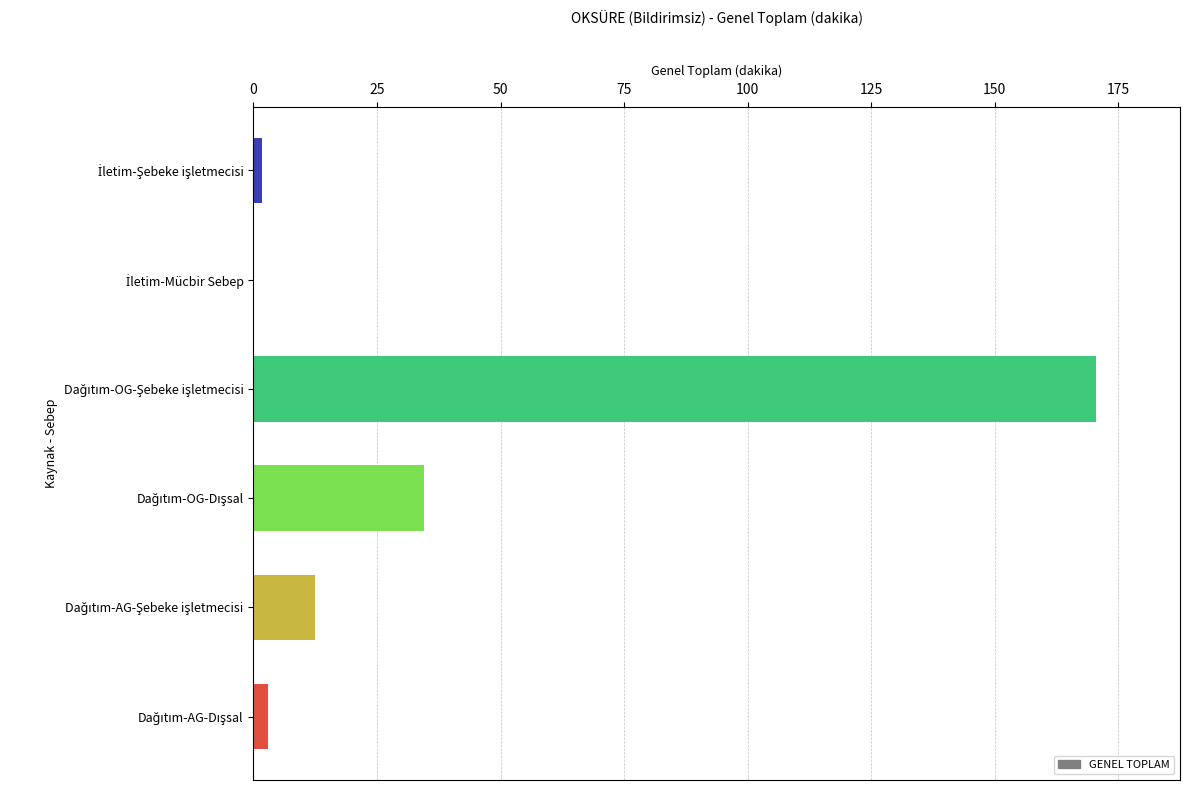

What is the average value?

37.0